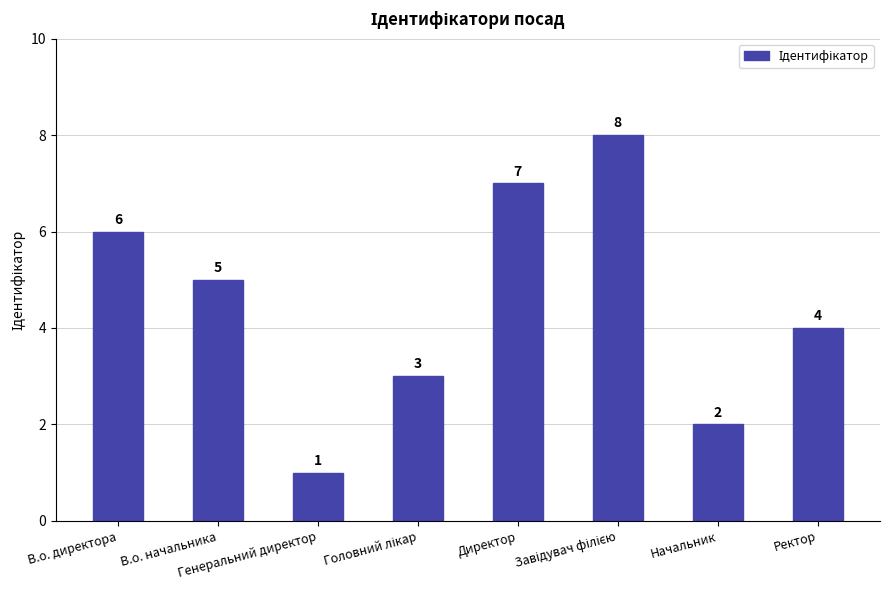

The value at Начальник is 2. True or false?

True